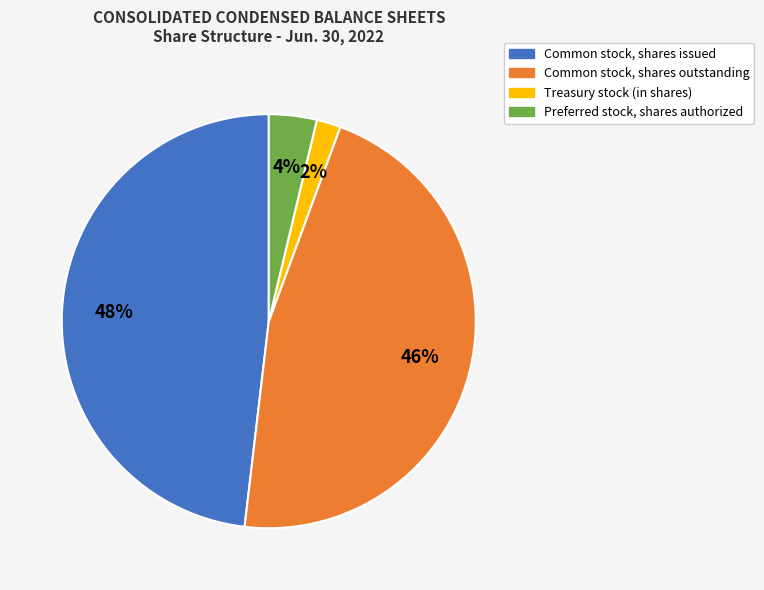

Count the number of slices in the pie.

4